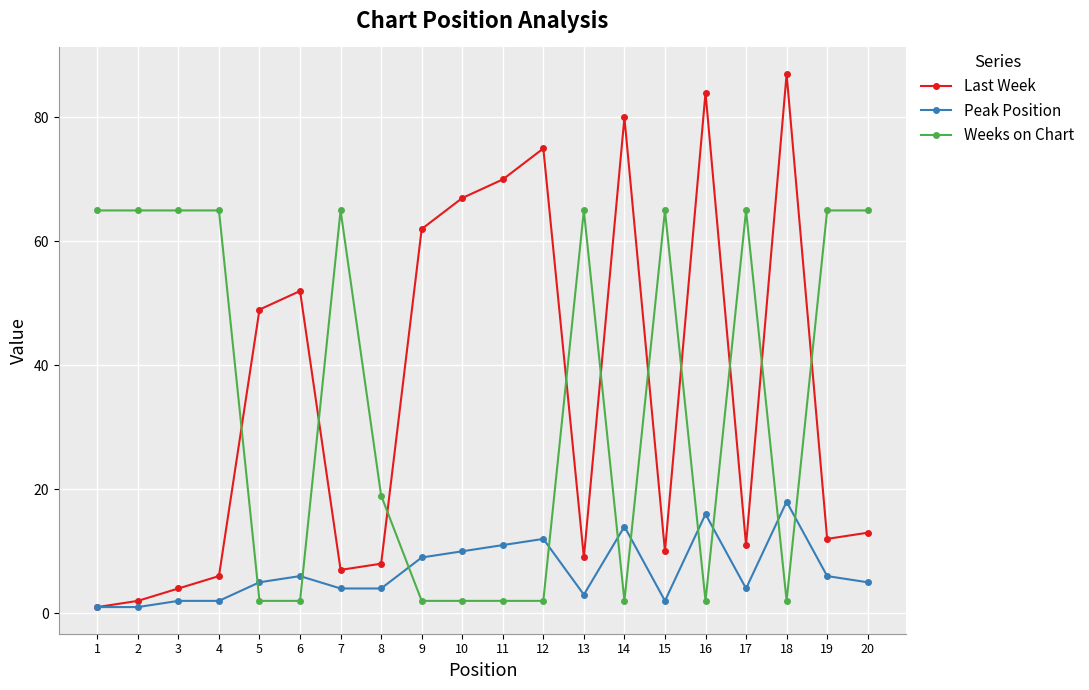

How many intersections are there between Weeks on Chart and Peak Position?

10